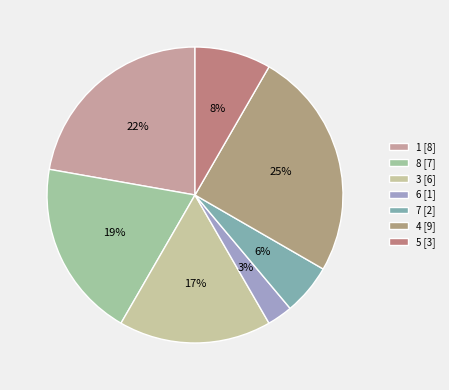

How many slices are in this pie chart?

7